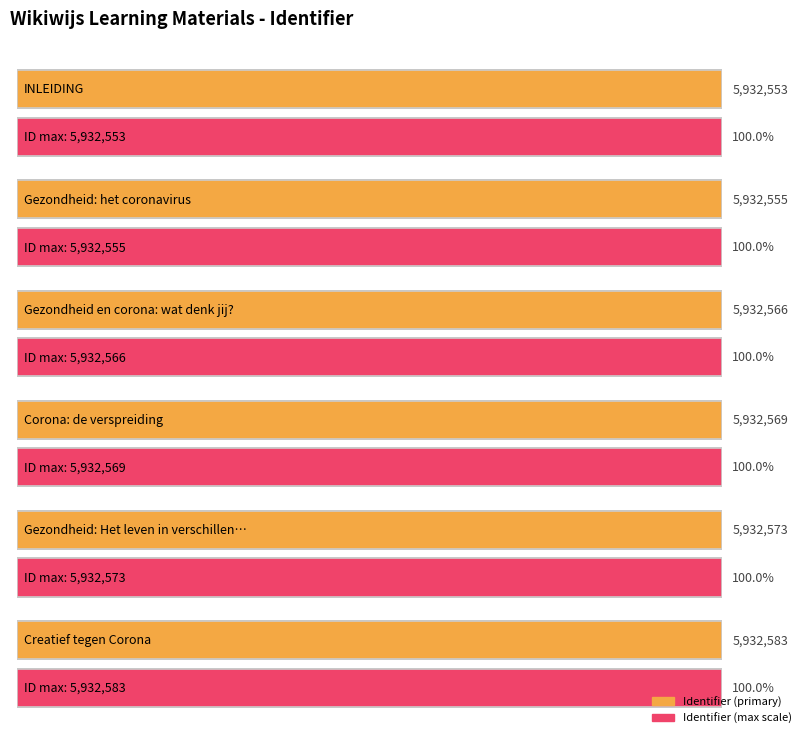

What is the change in value from INLEIDING to Creatief tegen Corona?

+30